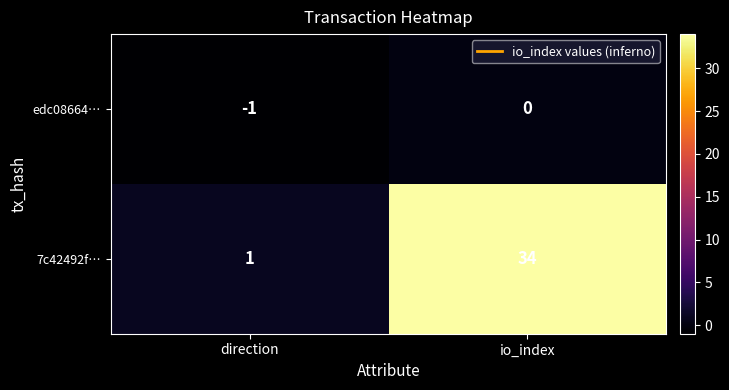

What is the sum of all 7c42492f… values?

35